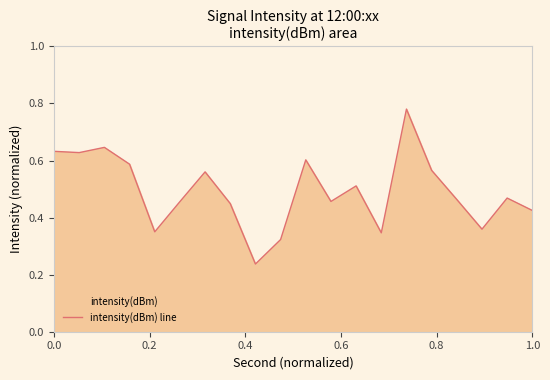

The chart shows a value of 0.6 at 1.0. True or false?

False